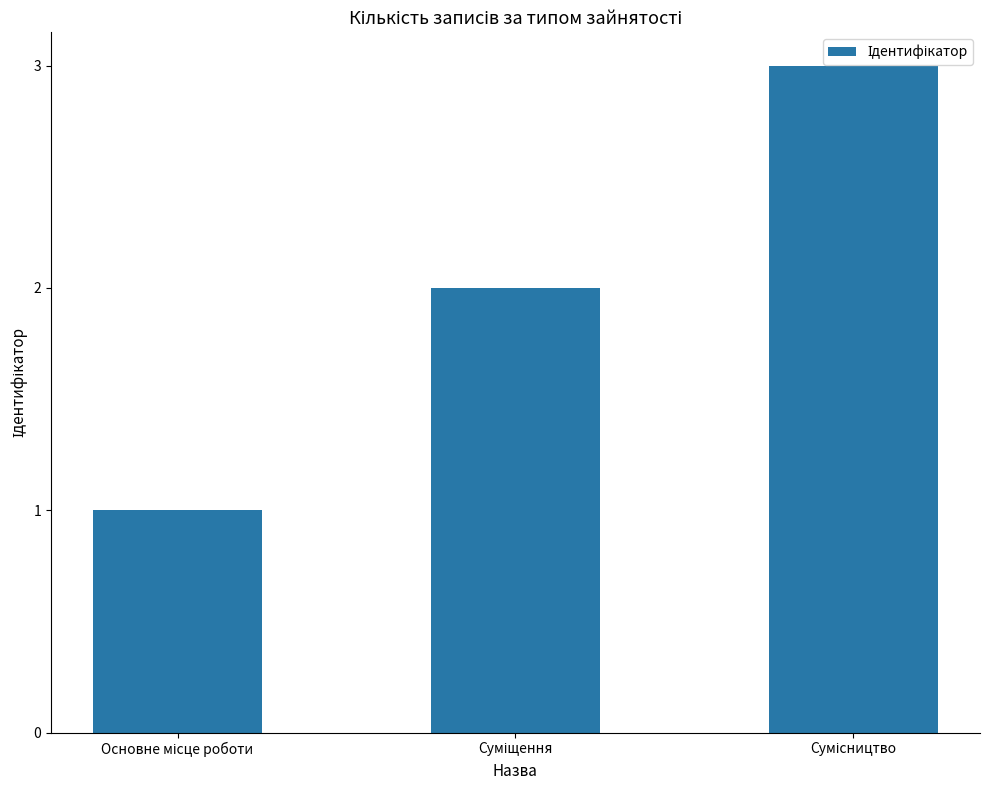

What is the average value?

2